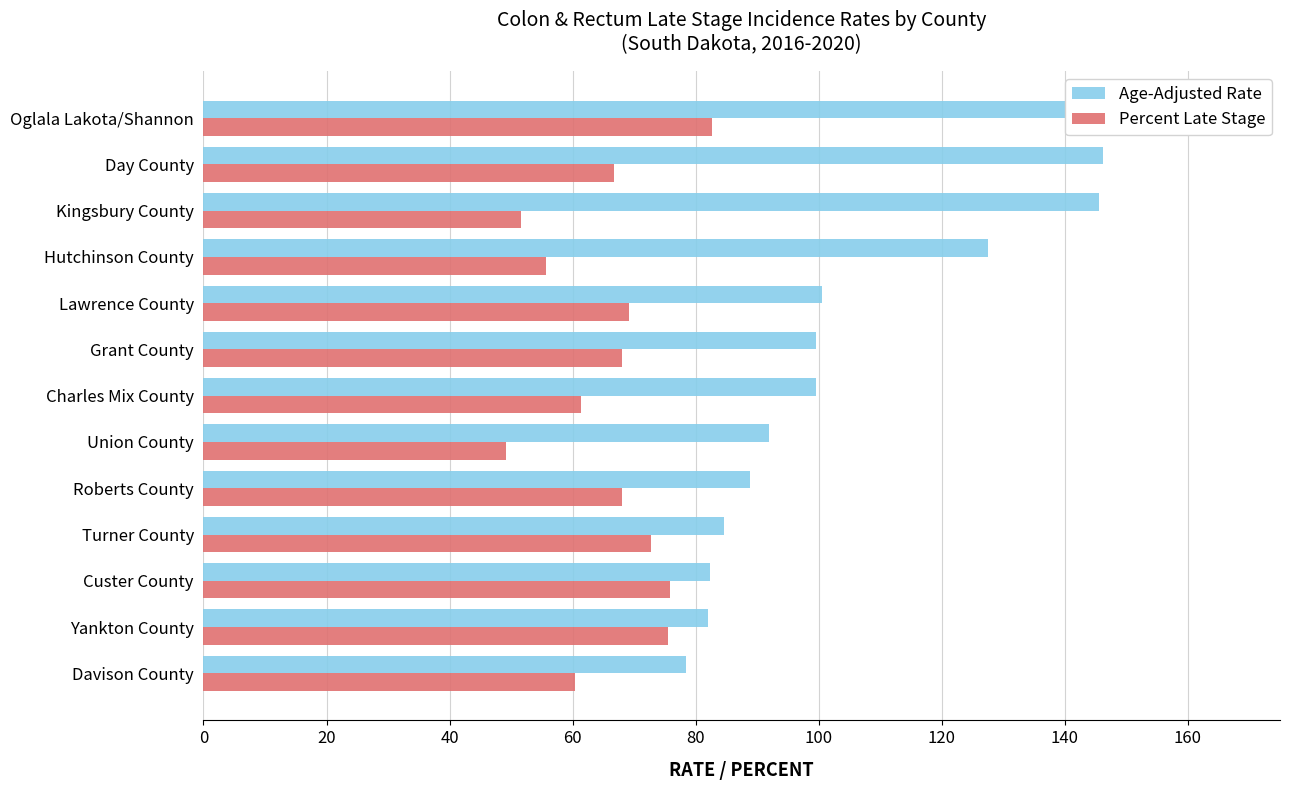

Reading right to left, transcribe all the data shown in this chart.

Age-Adjusted Rate: 78.5	82.0	82.4	84.6	88.9	92.0	99.5	99.6	100.5	127.6	145.5	146.3	150.2
Percent Late Stage: 60.4	75.5	75.9	72.7	68.0	49.1	61.3	68.0	69.2	55.6	51.6	66.7	82.6